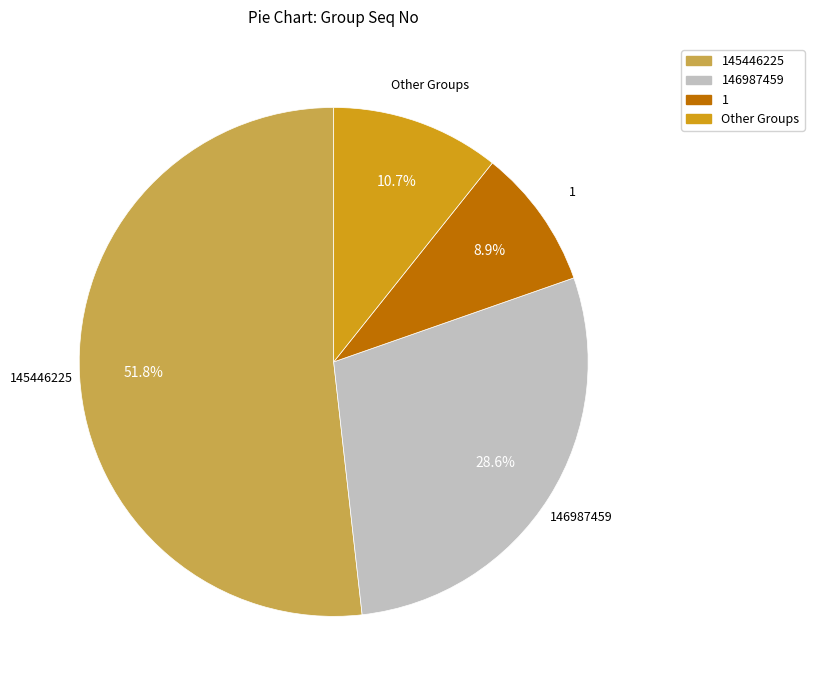

How many segments does this pie chart have?

4